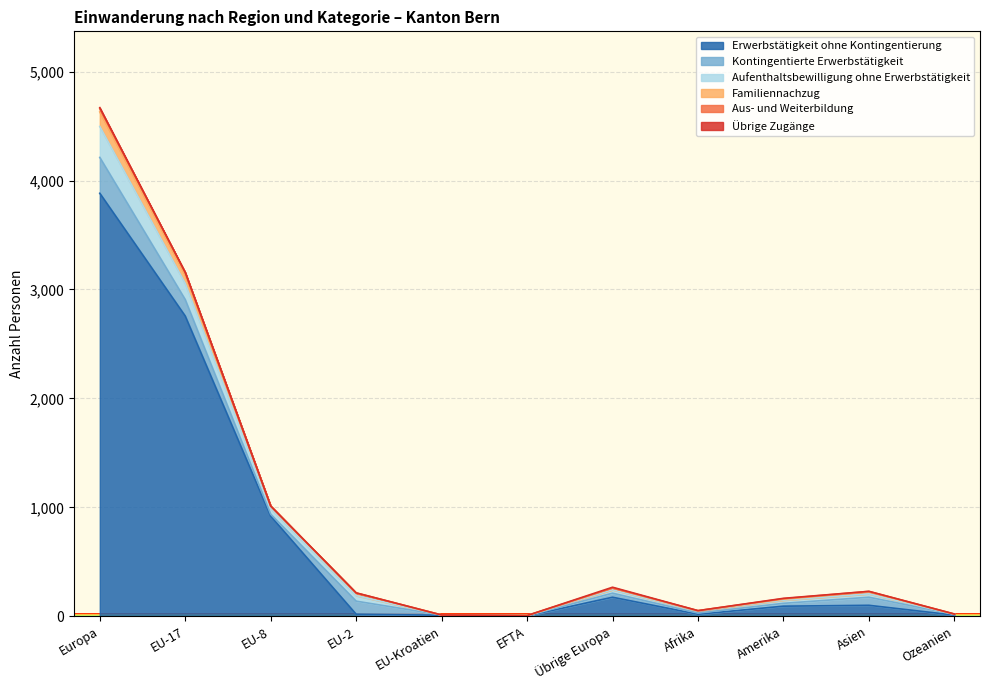

At how many categories does at least one series exceed 537?

3